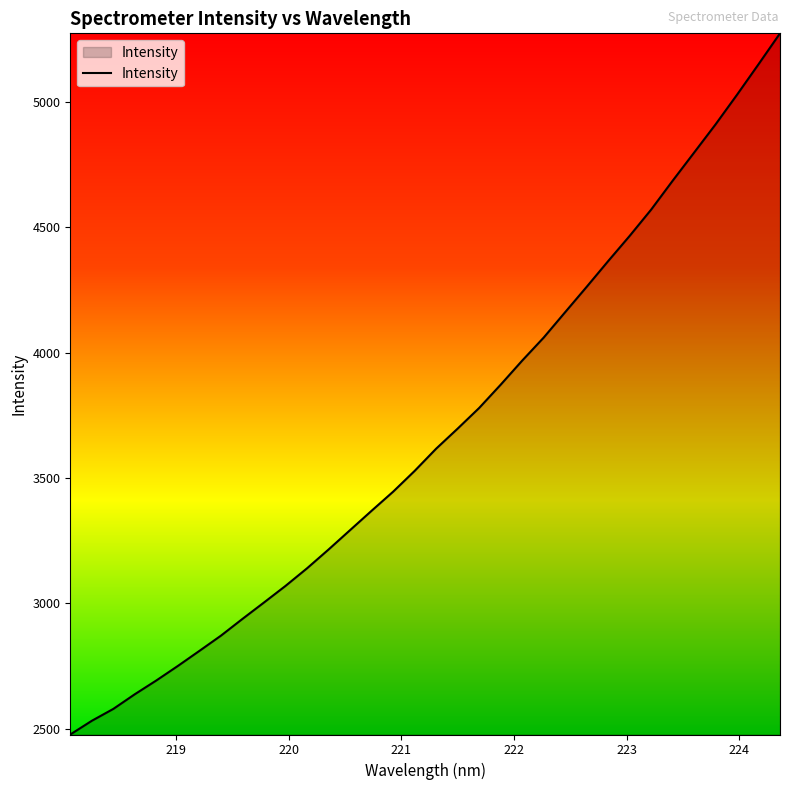

What is the difference between the maximum and minimum values?

2796.3